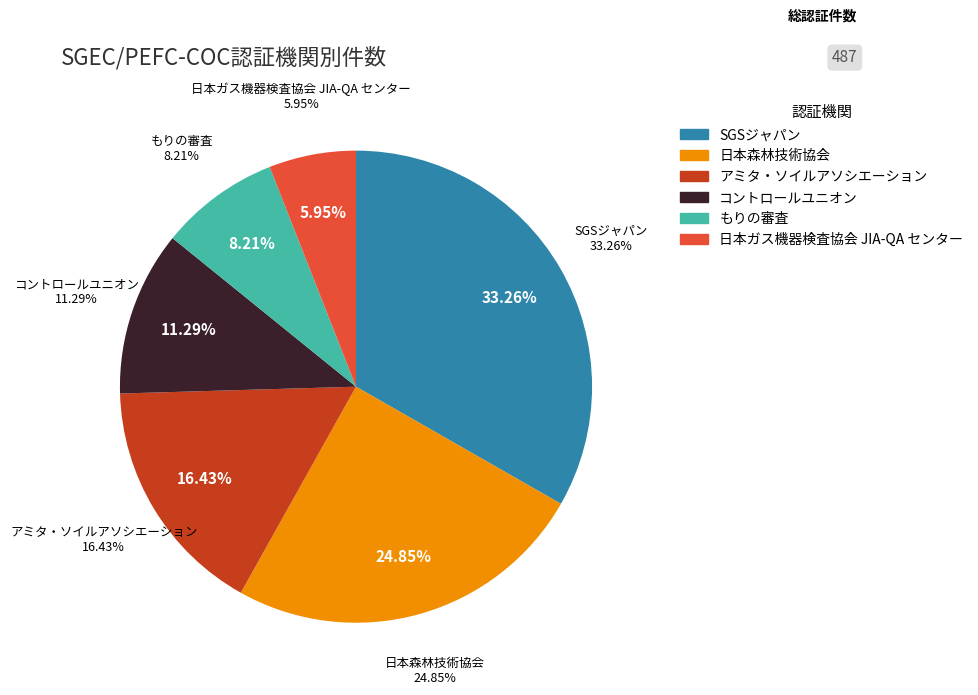

What percentage is the コントロールユニオン slice, to the nearest percent?

11%